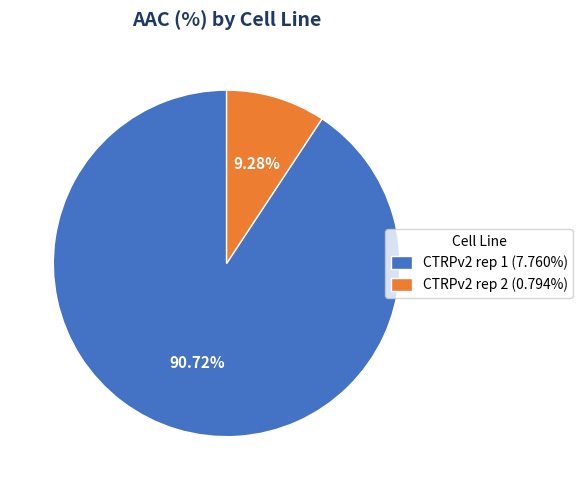

The CTRPv2 rep 2 slice represents 9% of the pie. True or false?

True